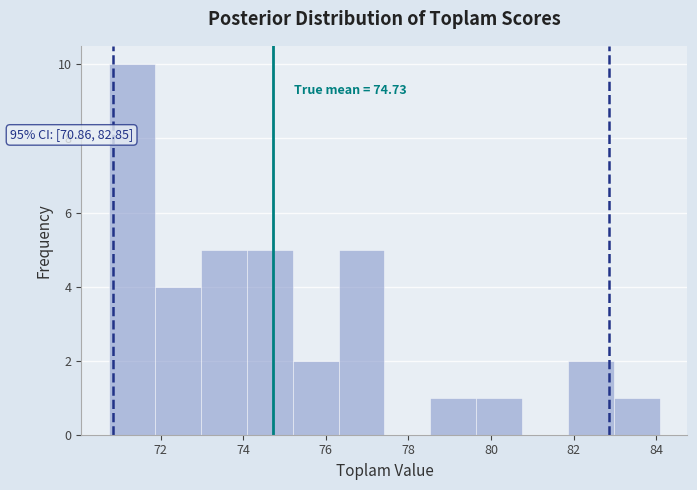

Which range on the x-axis has the tallest bar?

70.8 to 71.8